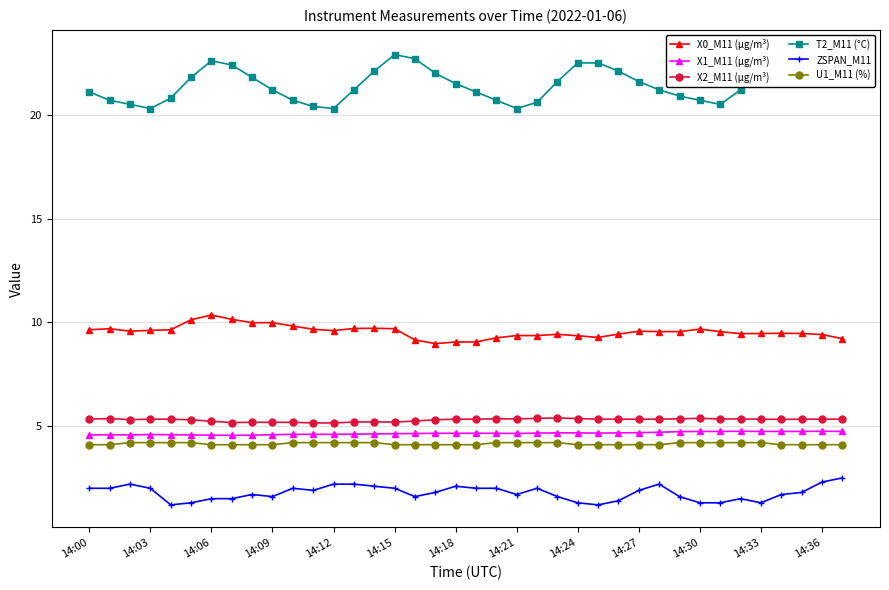

Which series has the largest range (max minus min)?

T2_M11 (°C)